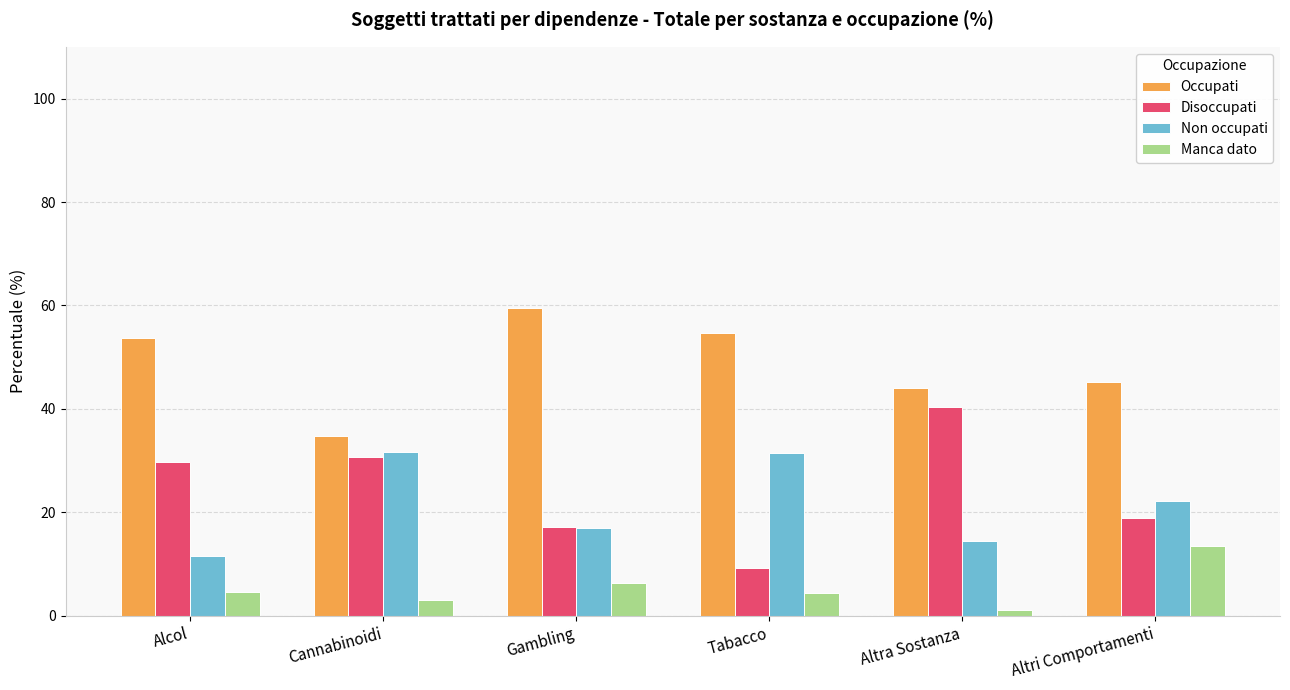

True or false: Disoccupati has a value of 9.1 at Altri Comportamenti.

False